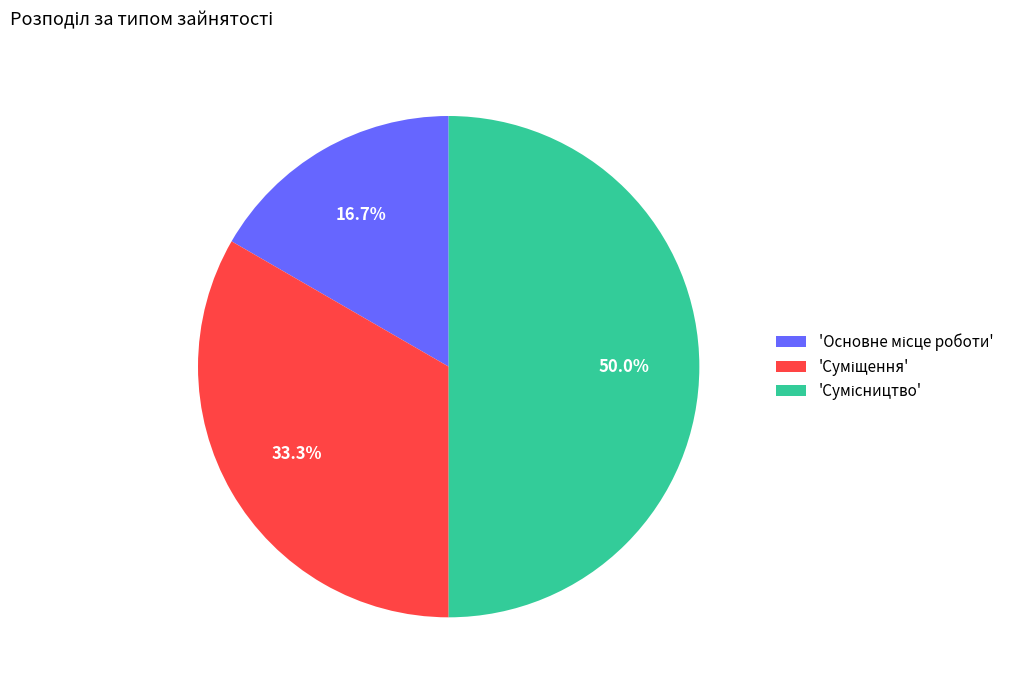

To the nearest percent, what is the difference between the largest and smallest slice percentages?

33%